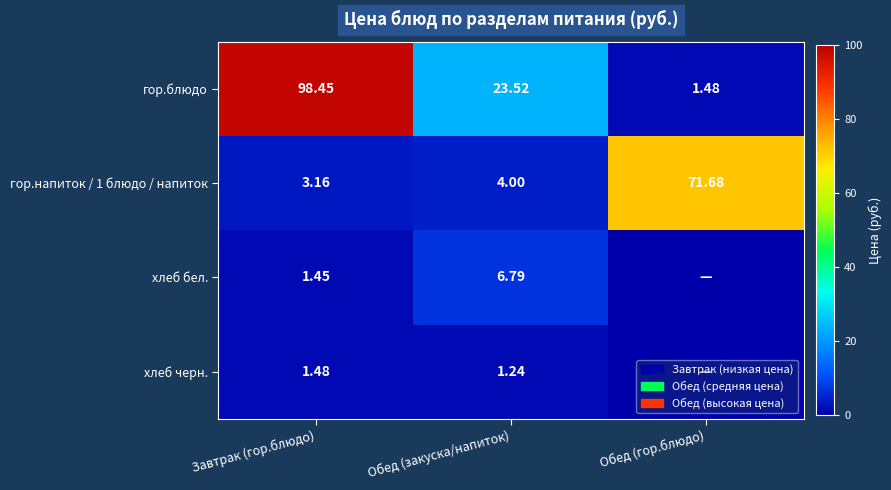

At which label is гор.напиток / 1 блюдо / напиток closest to 37?

Обед (закуска/напиток)